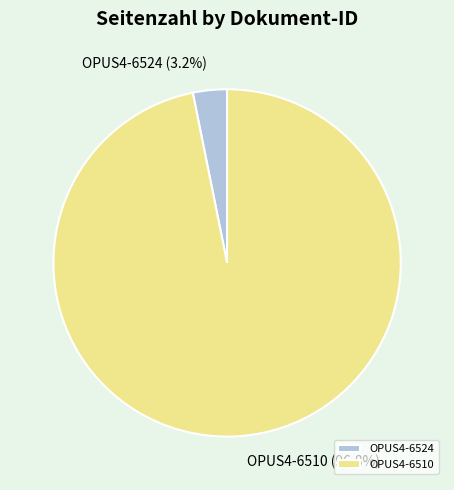

The OPUS4-6524 slice represents 3% of the pie. True or false?

True